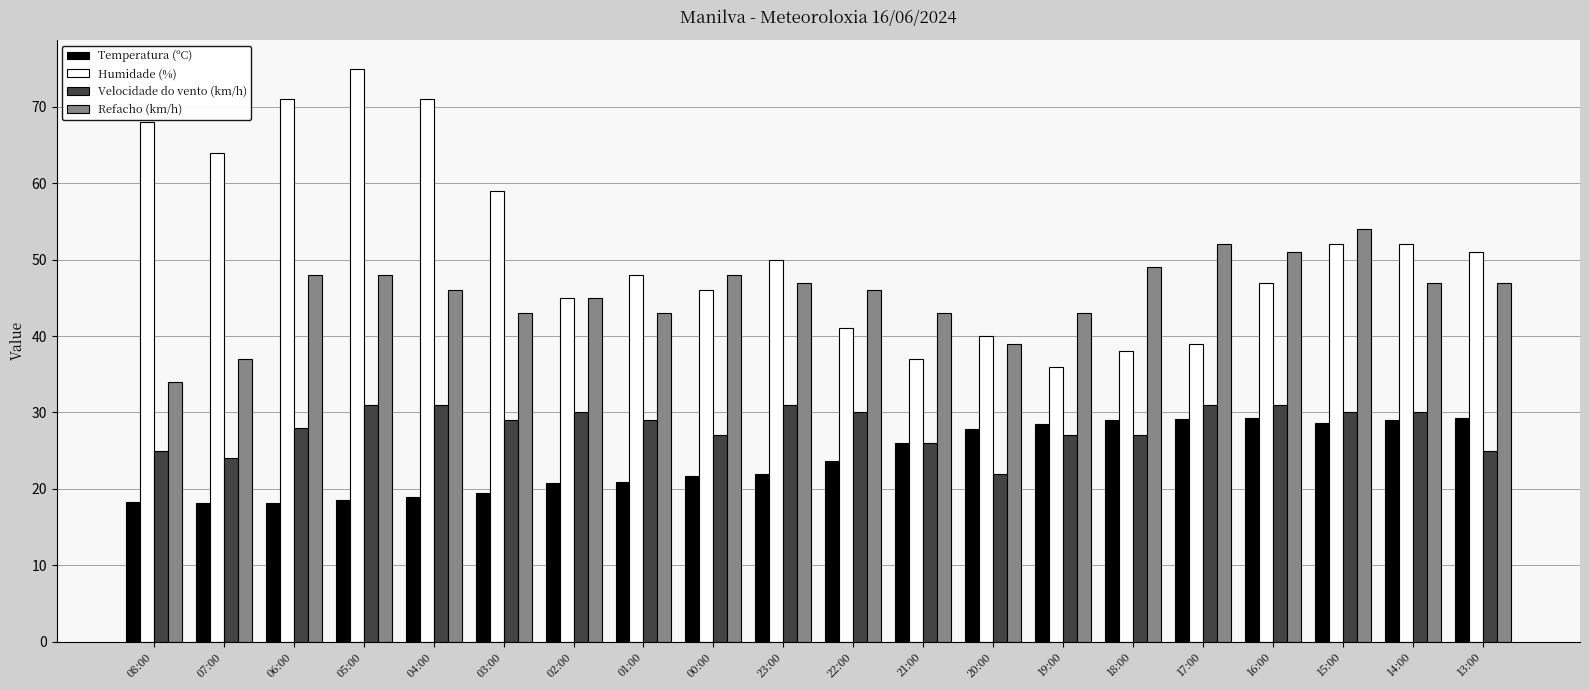

The value of Velocidade do vento (km/h) at 17:00 is 11.7. True or false?

False